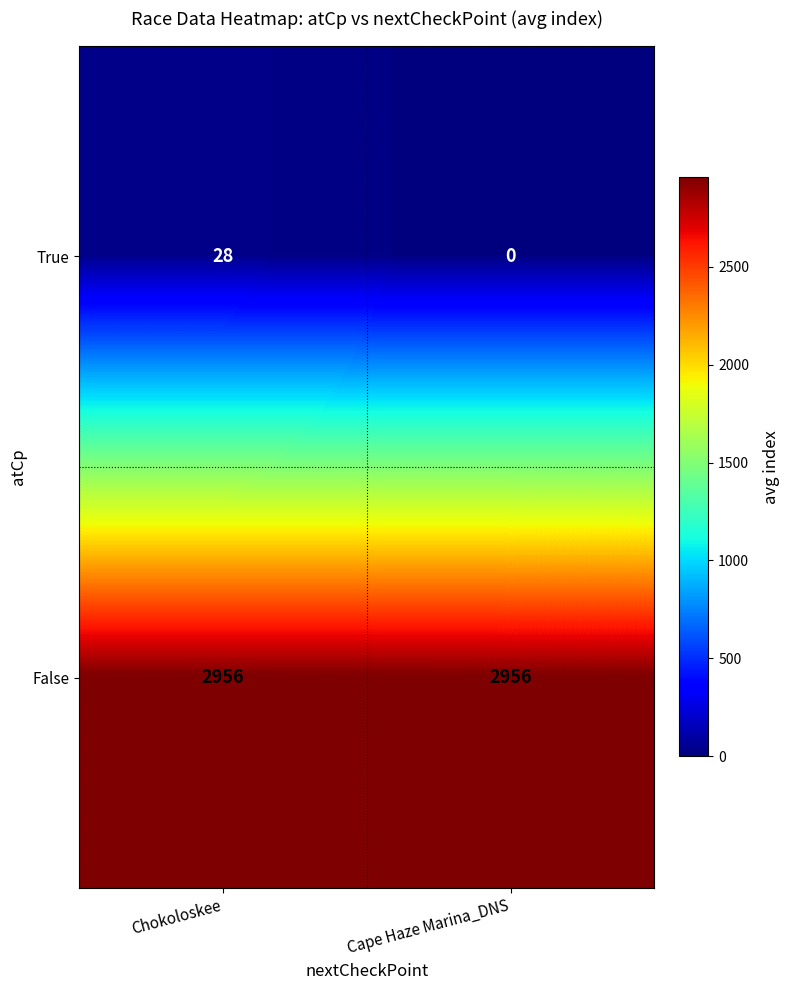

What is the average value of the True series?

14